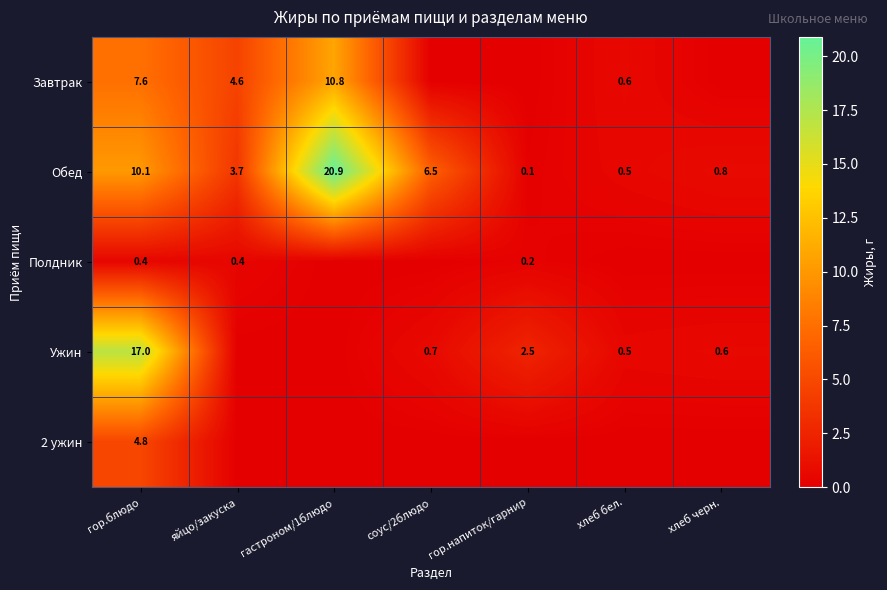

True or false: Обед has a value of 0.5 at хлеб бел..

True